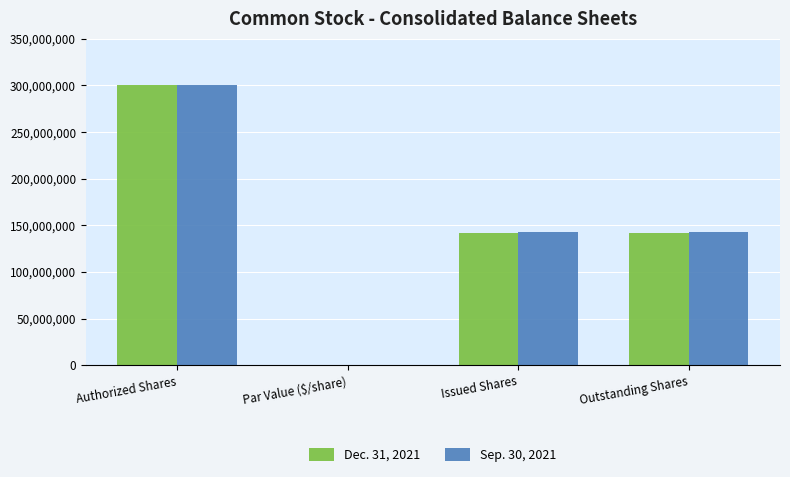

The value of Dec. 31, 2021 at Par Value ($/share) is 0.0. True or false?

True